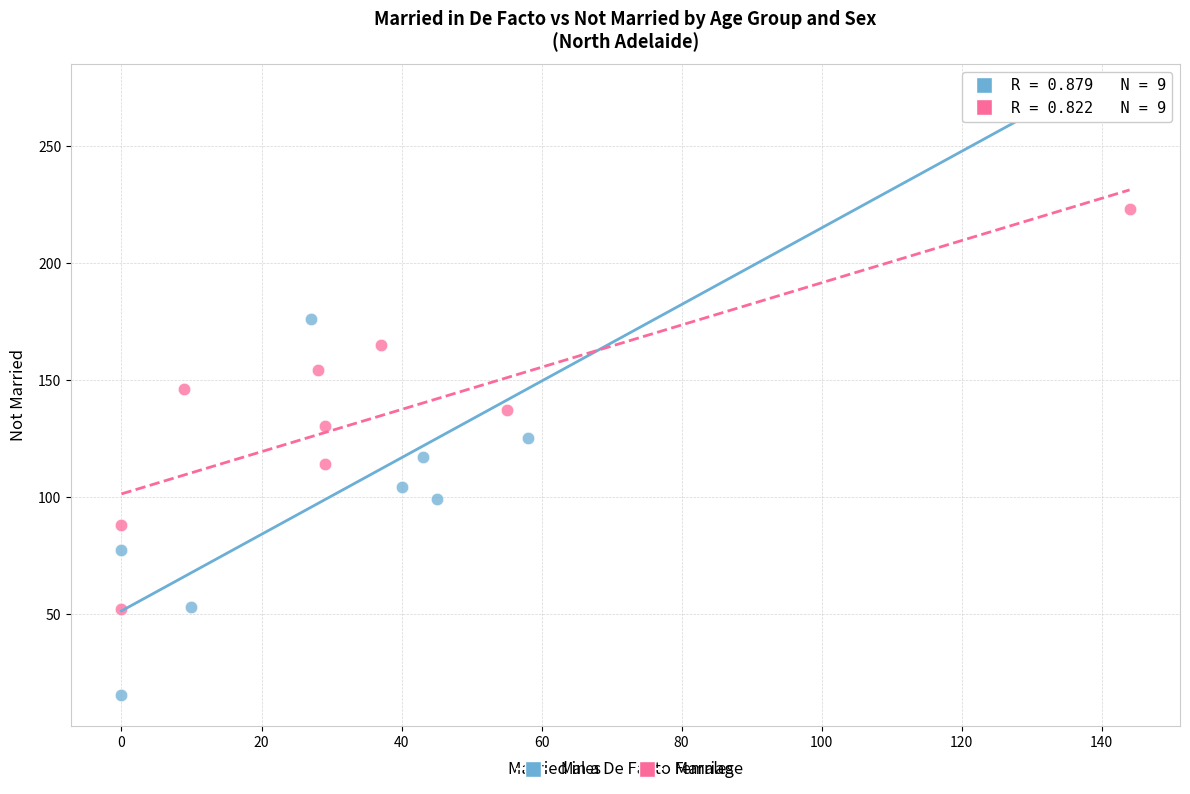

Which series reaches the minimum Y coordinate?

Males